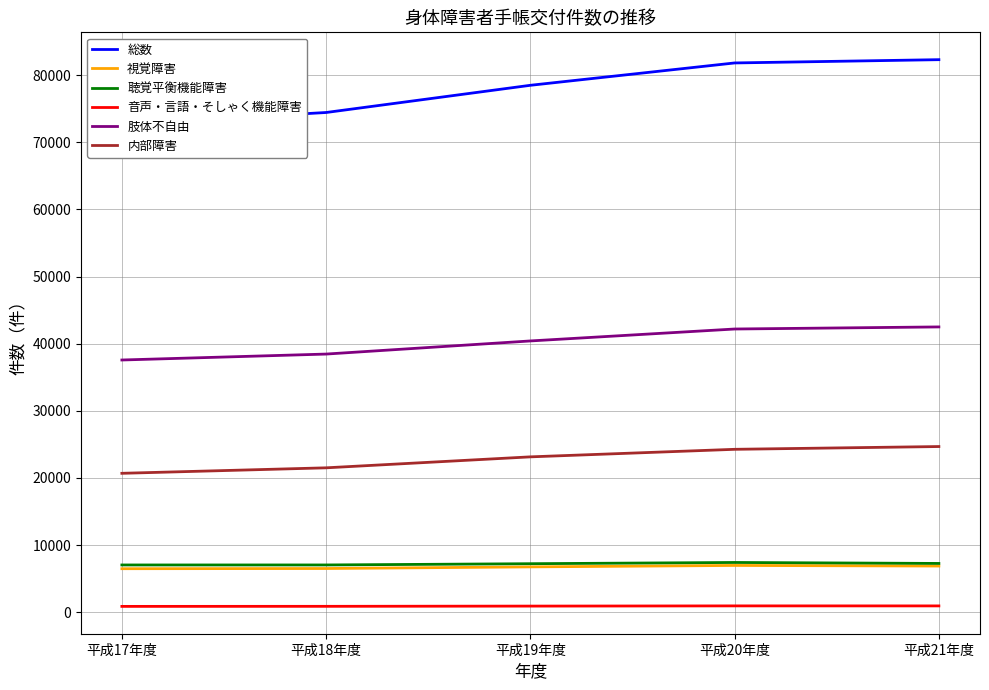

What is the total value across all series at 平成17年度?

145378